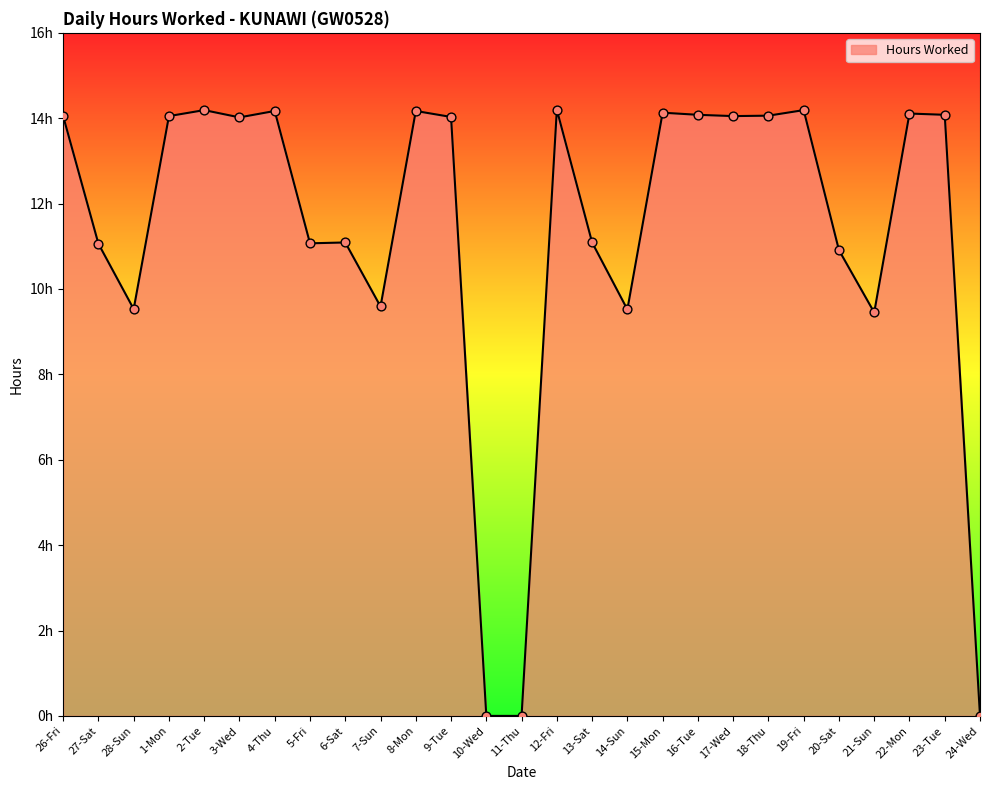

What is the change in value from 7-Sun to 17-Wed?

+4.5